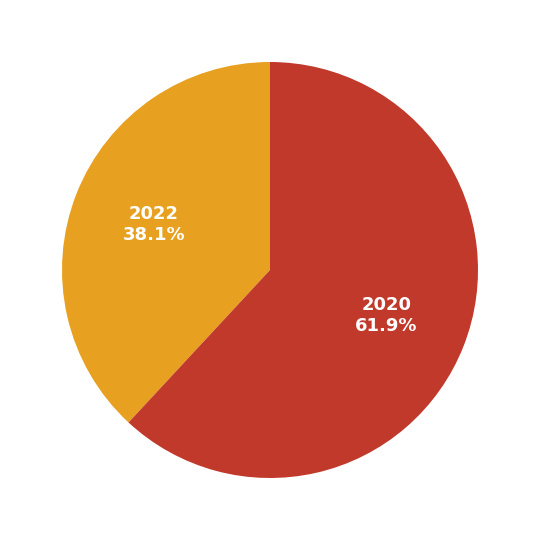

To the nearest percent, what percentage of the pie is 2022?

38%